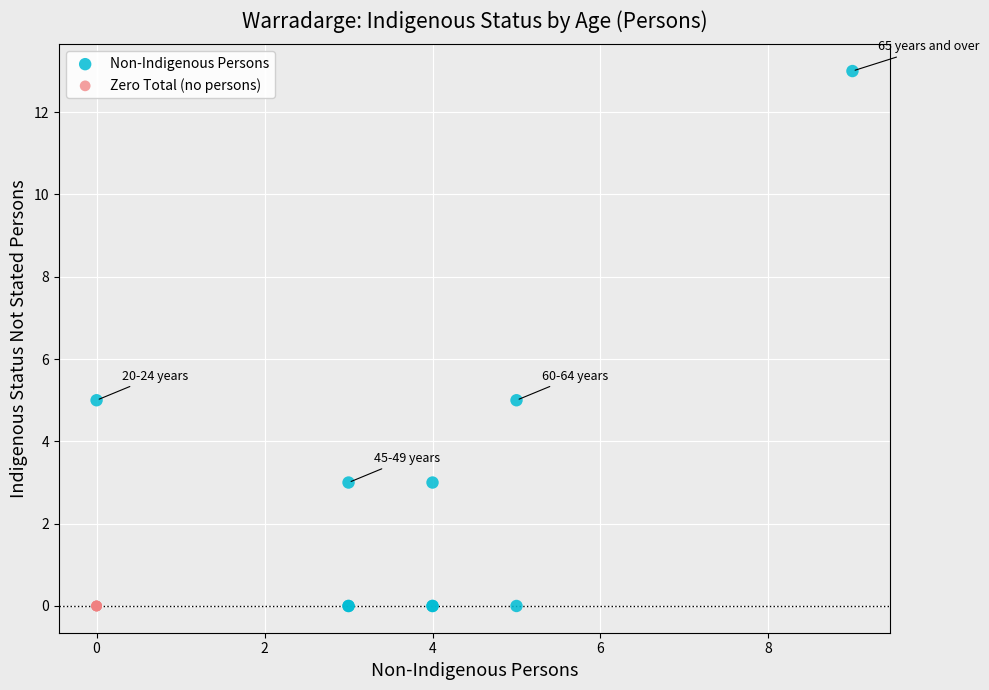

Which series contains the highest Y value?

Non-Indigenous Persons